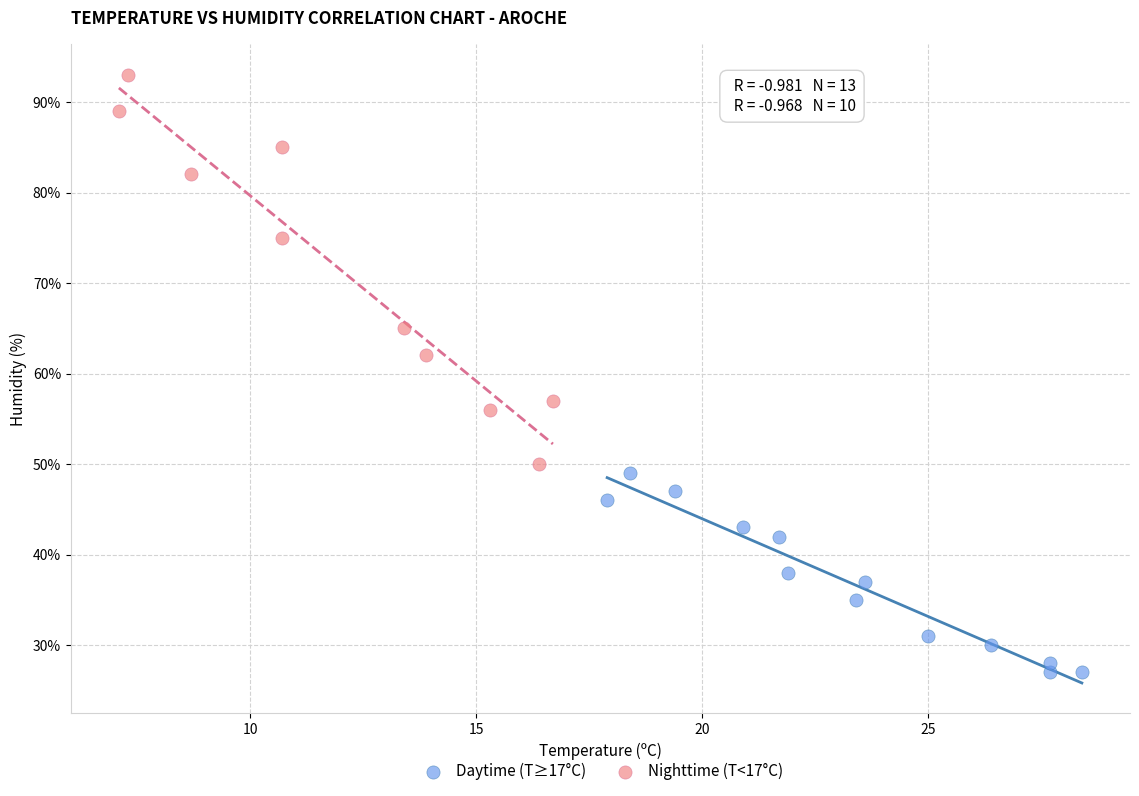

Which series contains the lowest Y value?

Daytime (T≥17°C)